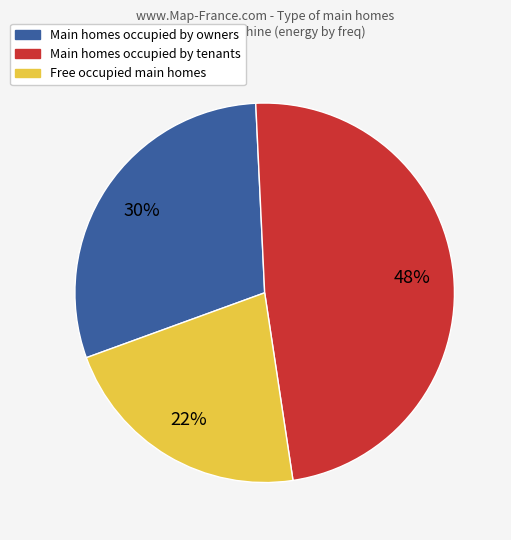

Does any single category account for the majority?

No